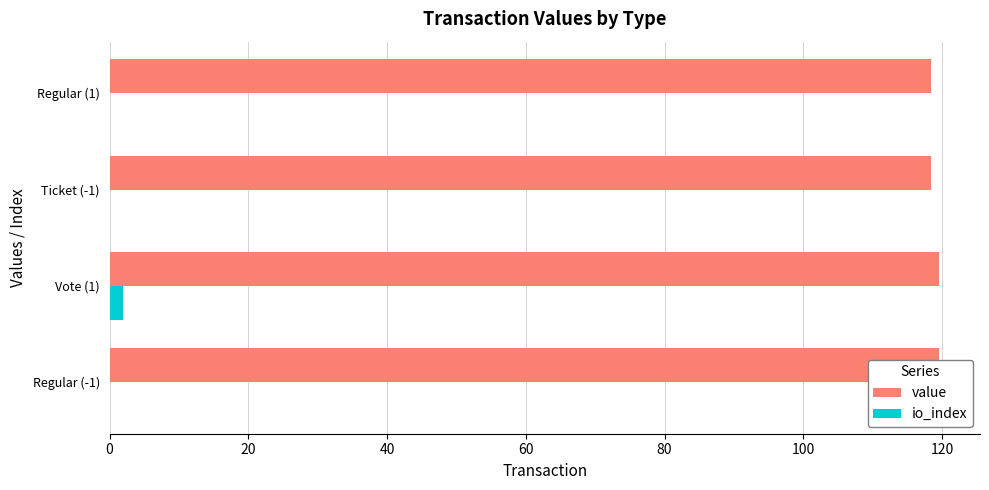

At how many categories does at least one series exceed 75?

4